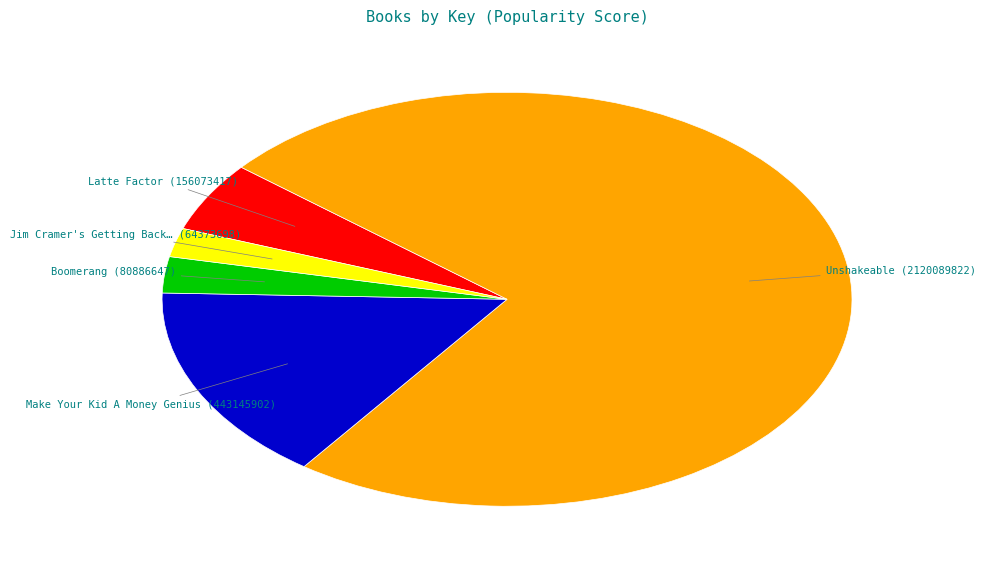

Is there any slice that represents more than half of the pie?

Yes